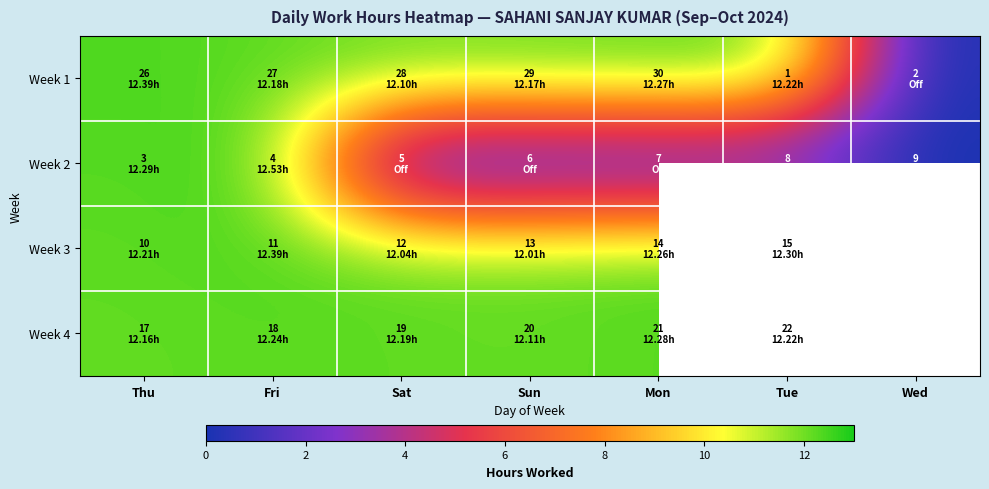

List the series in order of their peak value, highest first.

Week 2, Week 1, Week 3, Week 4